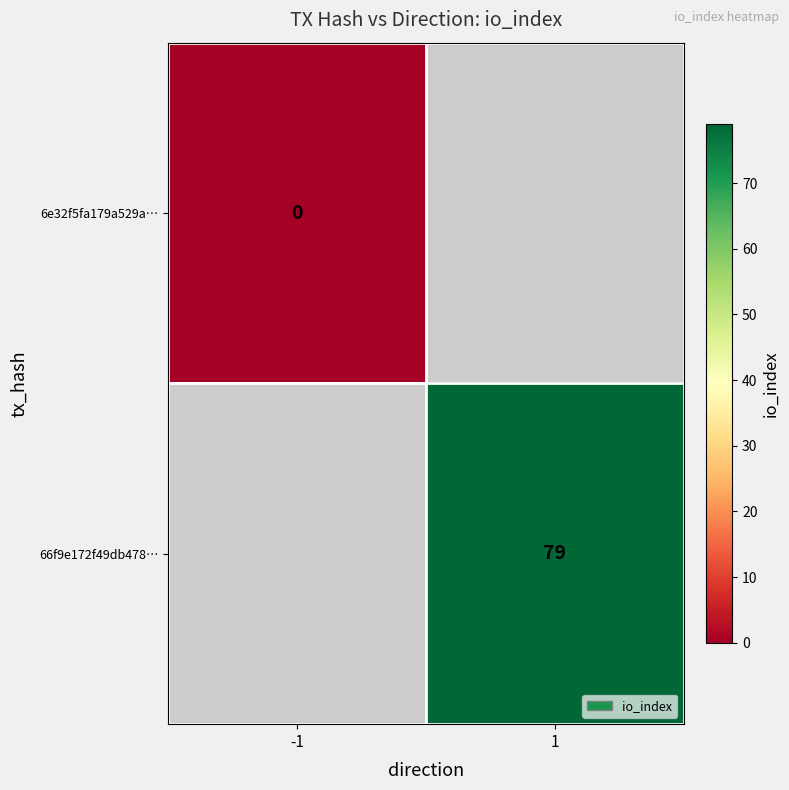

True or false: 66f9e172f49db478… has a value of 140 at 1.

False